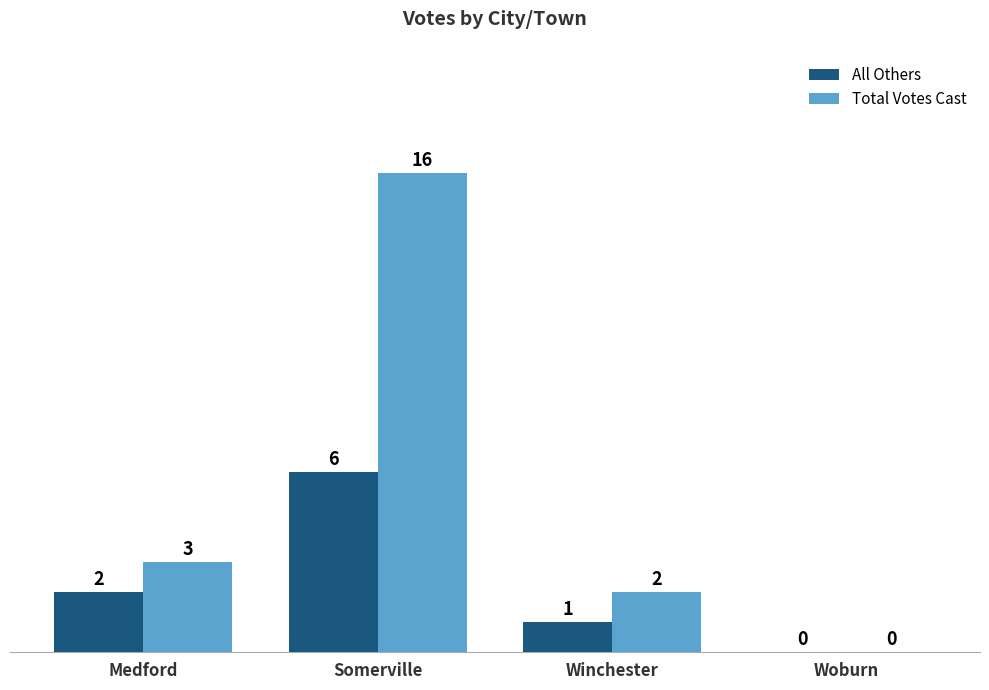

At which category is the sum across all series the highest?

Somerville